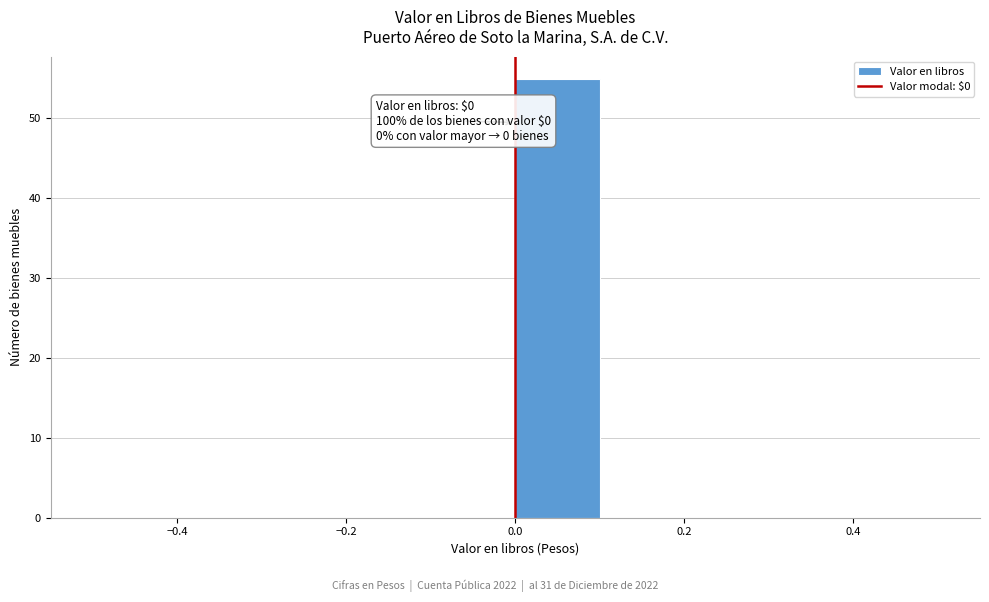

Which range on the x-axis has the tallest bar?

0.0 to 0.1